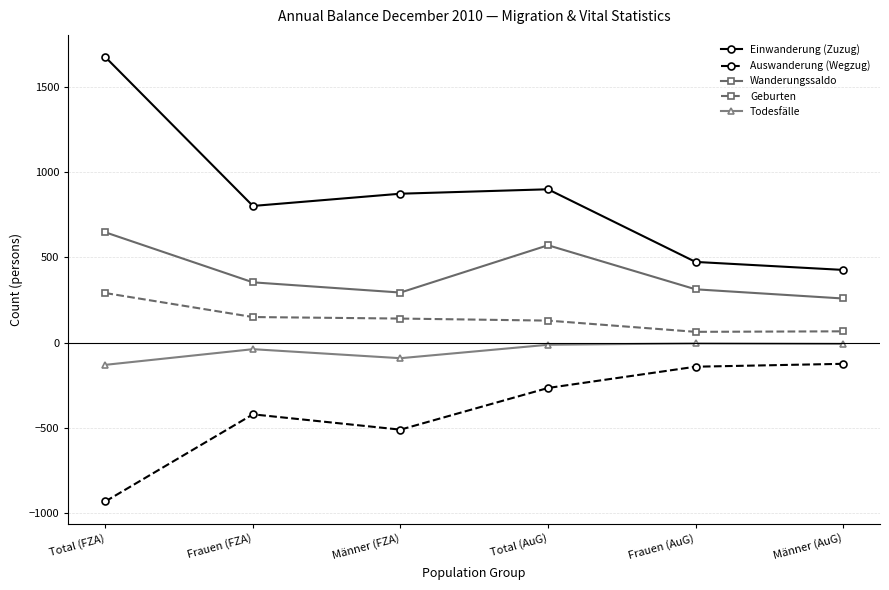

Which category has the lowest value across all series?

Total (FZA)